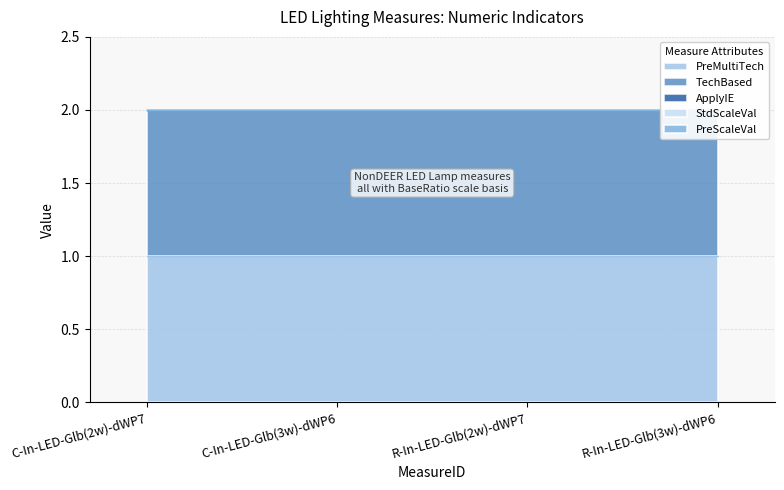

What is the maximum value shown in the chart?

1